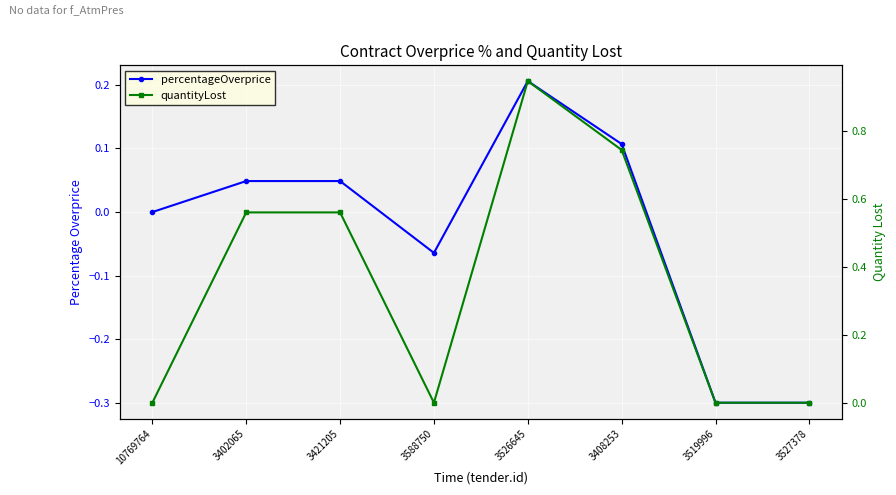

True or false: quantityLost has a value of 0.5 at 3526645.

False